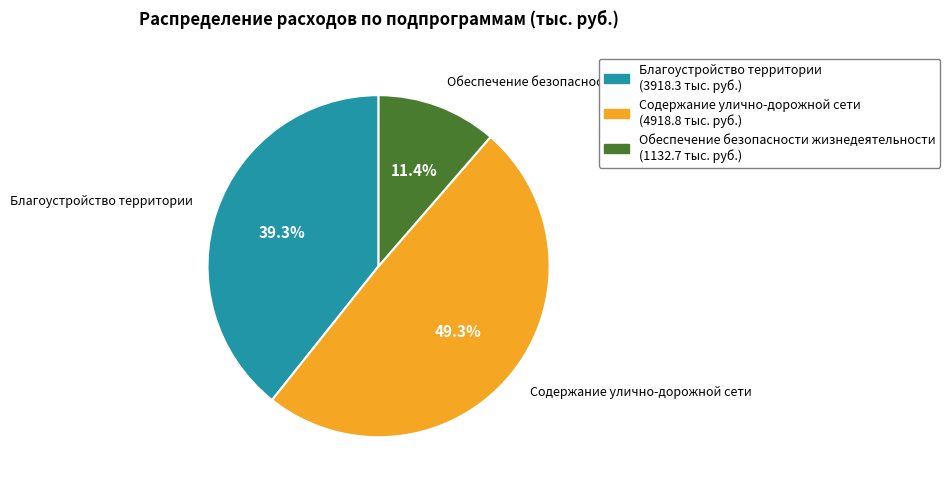

What is the total percentage of Обеспечение безопасности жизнедеятельности and Благоустройство территории?

50.7%